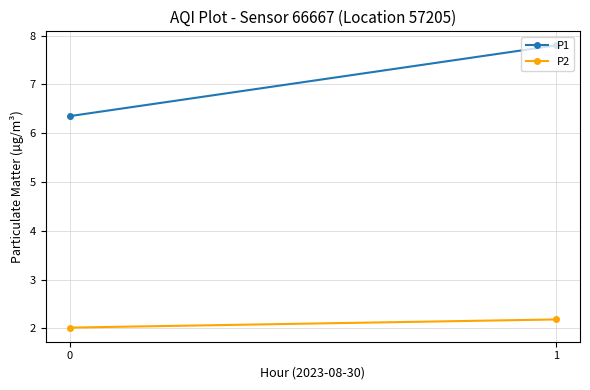

Which series has the largest total across all categories?

P1